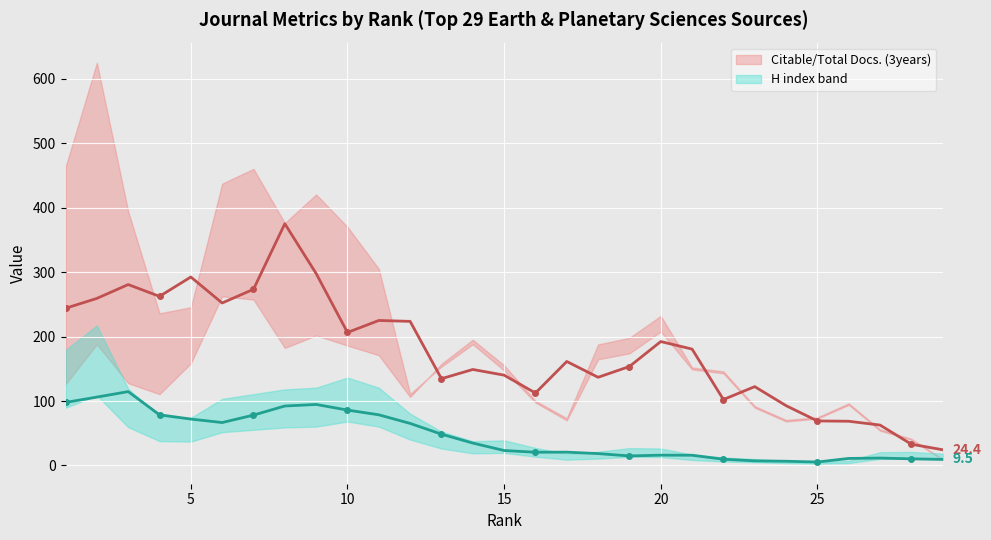

What is the difference between the maximum and minimum values in the H index series?

109.2